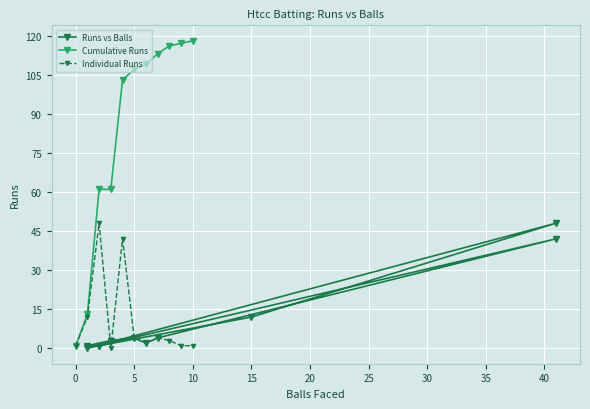

What is the highest value of the Individual Runs series?

48